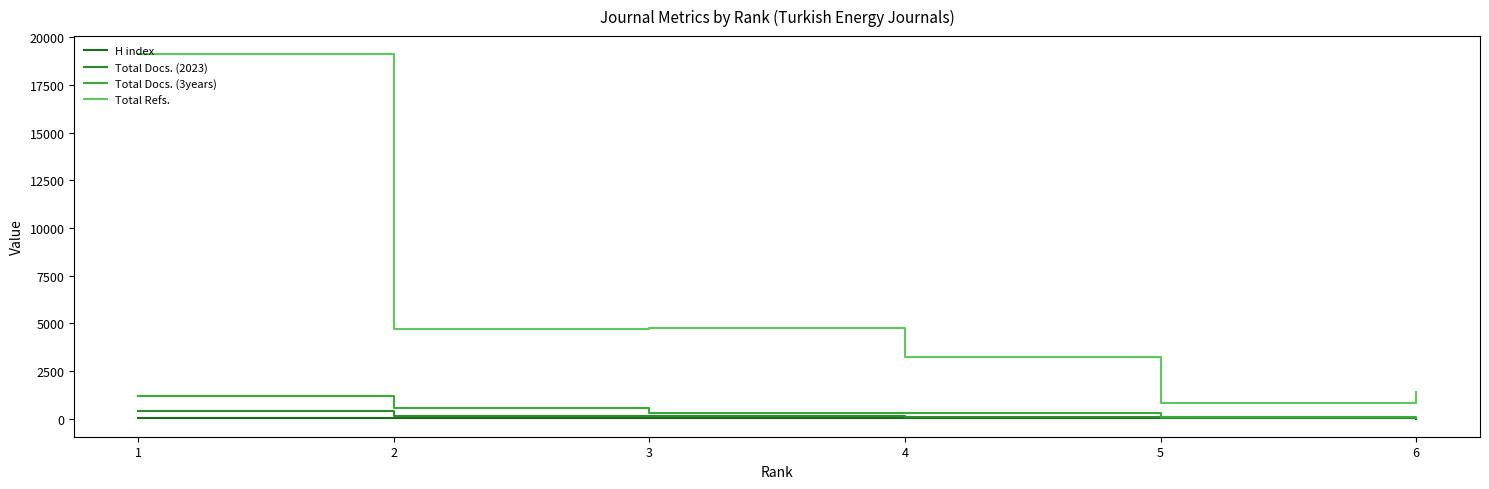

True or false: Total Docs. (3years) and Total Refs. intersect in this chart.

False